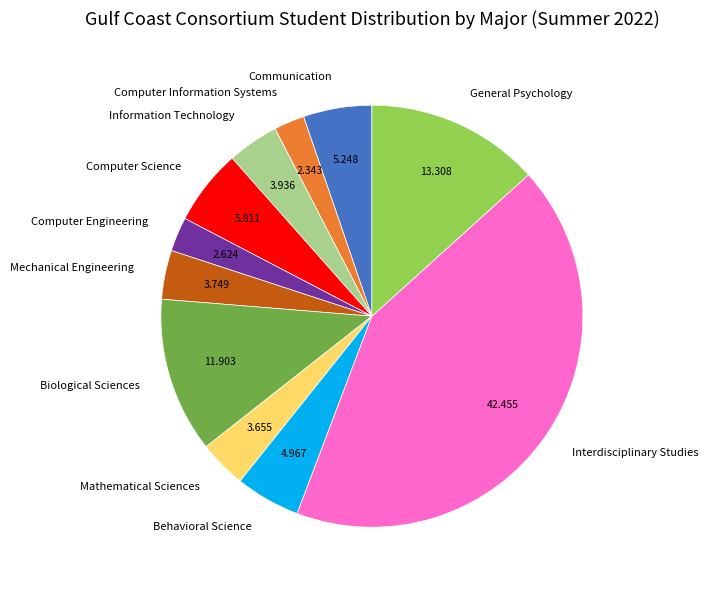

Which has a higher value, Interdisciplinary Studies or Computer Information Systems?

Interdisciplinary Studies